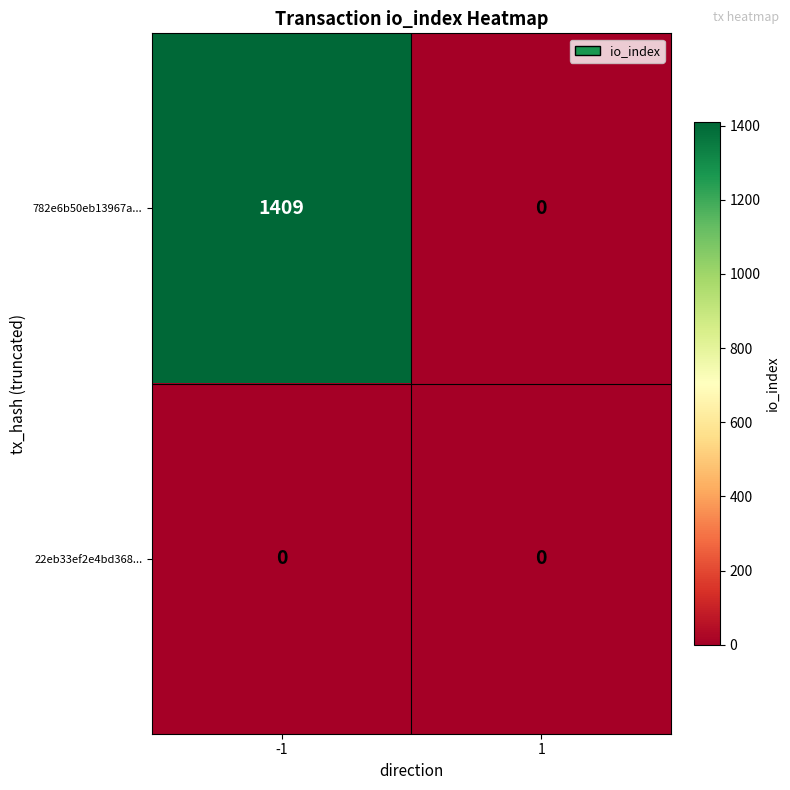

Rank the series by their maximum value, from highest to lowest.

782e6b50eb13967a..., 22eb33ef2e4bd368...